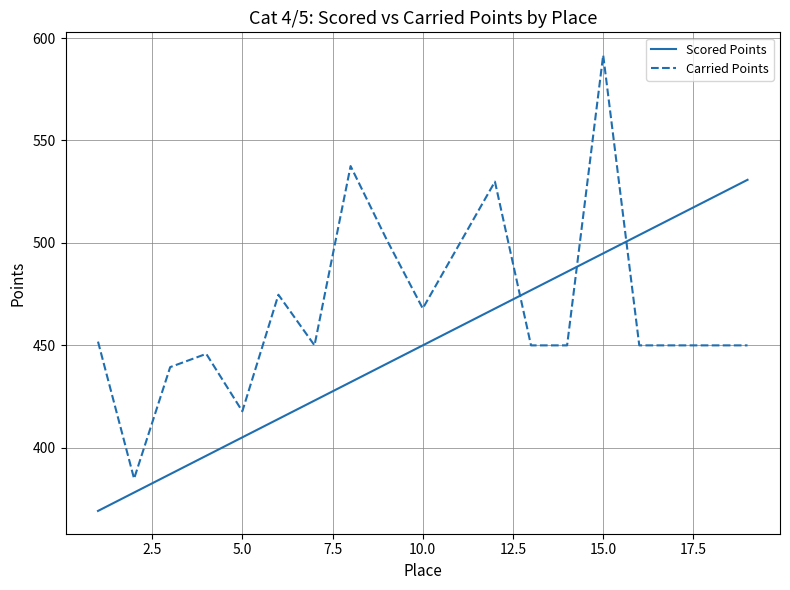

Rank the series by their maximum value, from highest to lowest.

Carried Points, Scored Points